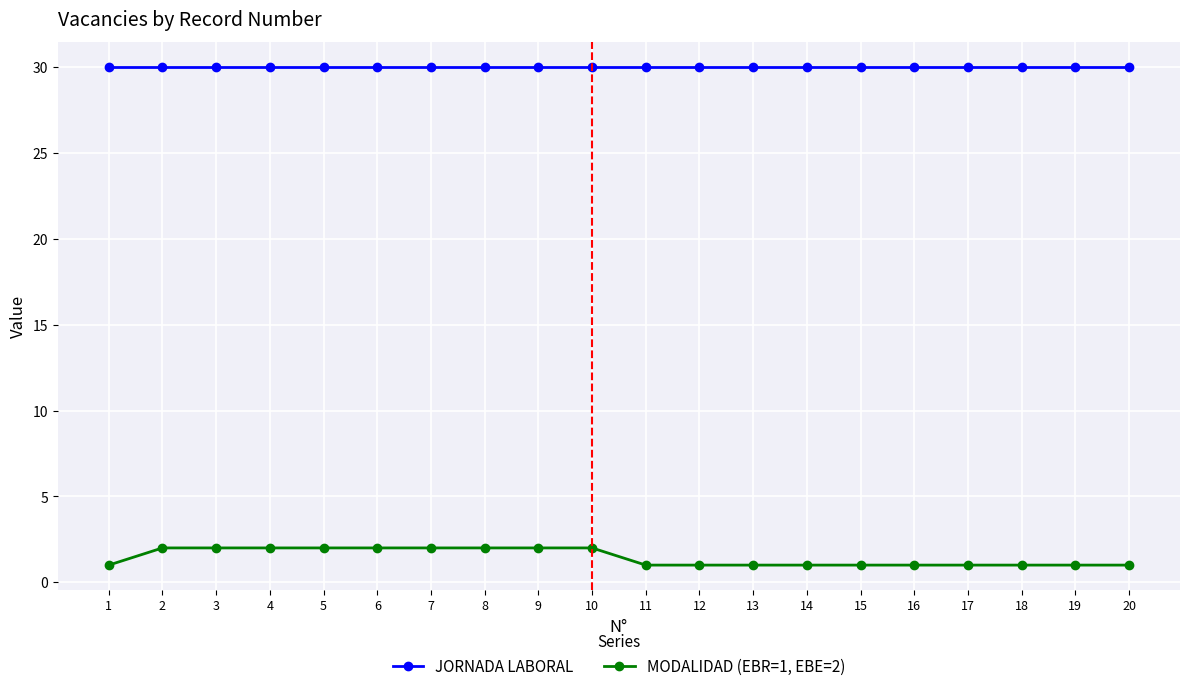

True or false: JORNADA LABORAL and MODALIDAD (EBR=1, EBE=2) cross at least once.

False